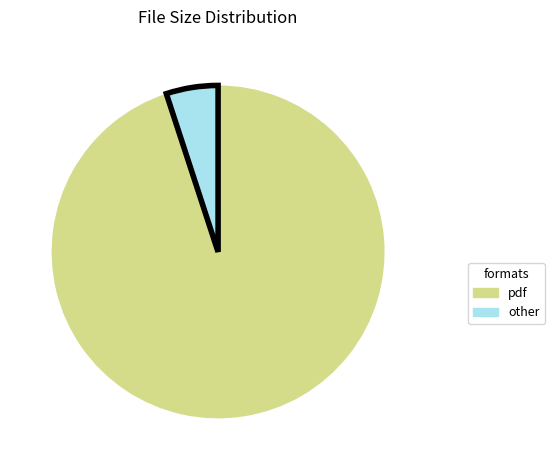

Which slice is the largest?

pdf